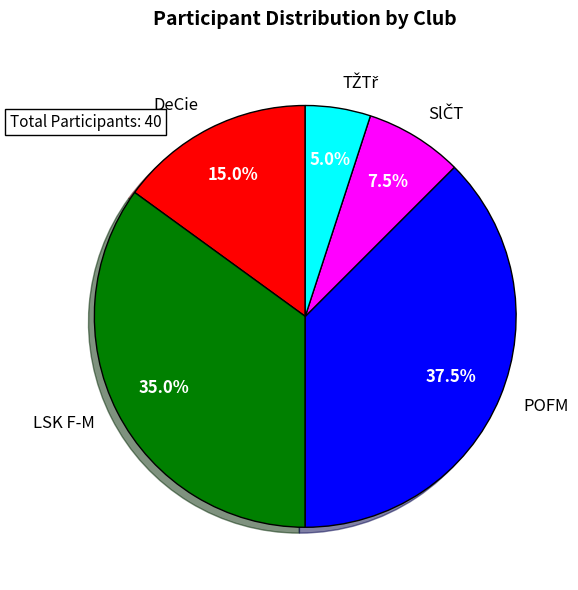

True or false: DeCie accounts for 26% of the total.

False